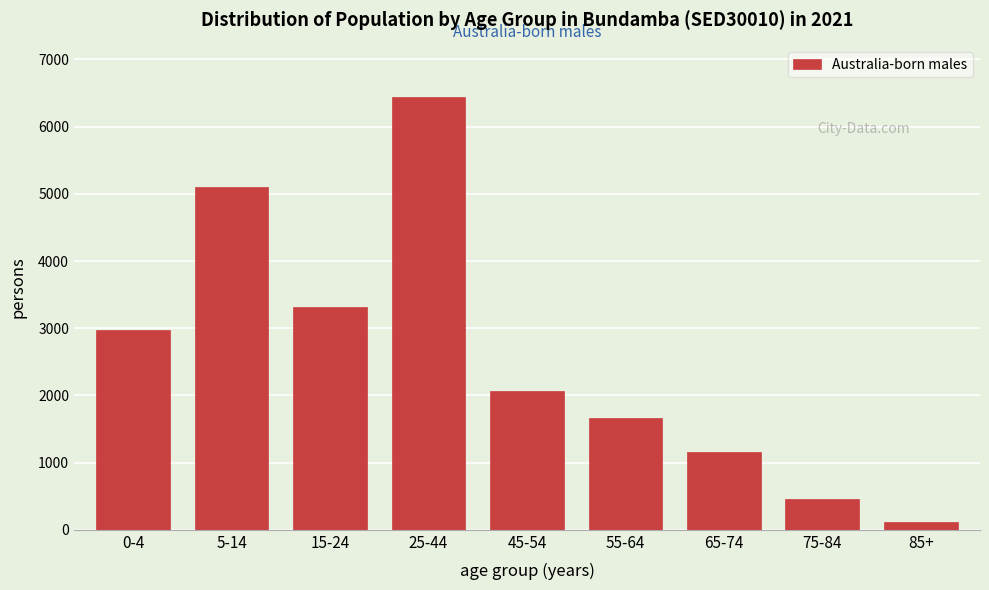

Reading left to right, extract all data points from this chart.

0-4=2974	5-14=5108	15-24=3316	25-44=6437	45-54=2068	55-64=1665	65-74=1163	75-84=452	85+=109